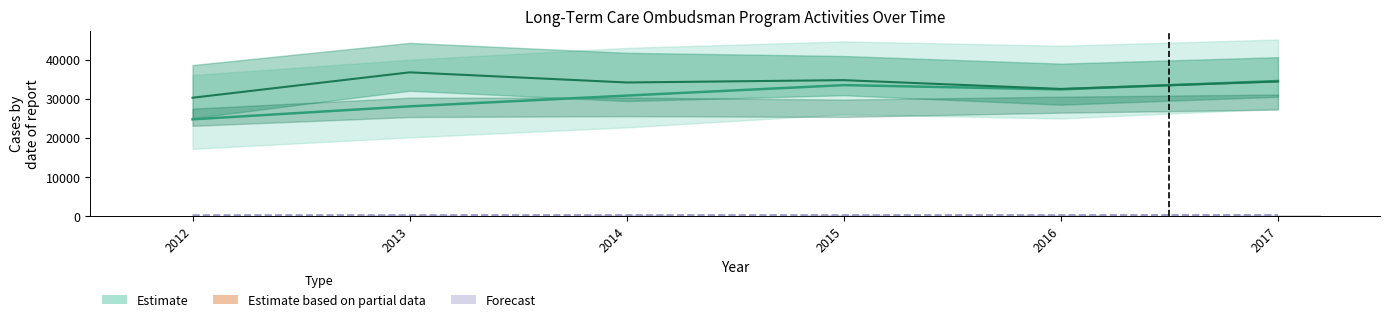

Between 2014 and 2015, which series saw the biggest shift?

Estimate